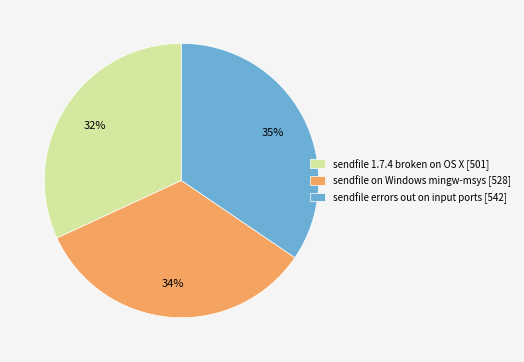

What is the smallest slice in the pie chart?

sendfile 1.7.4 broken on OS X